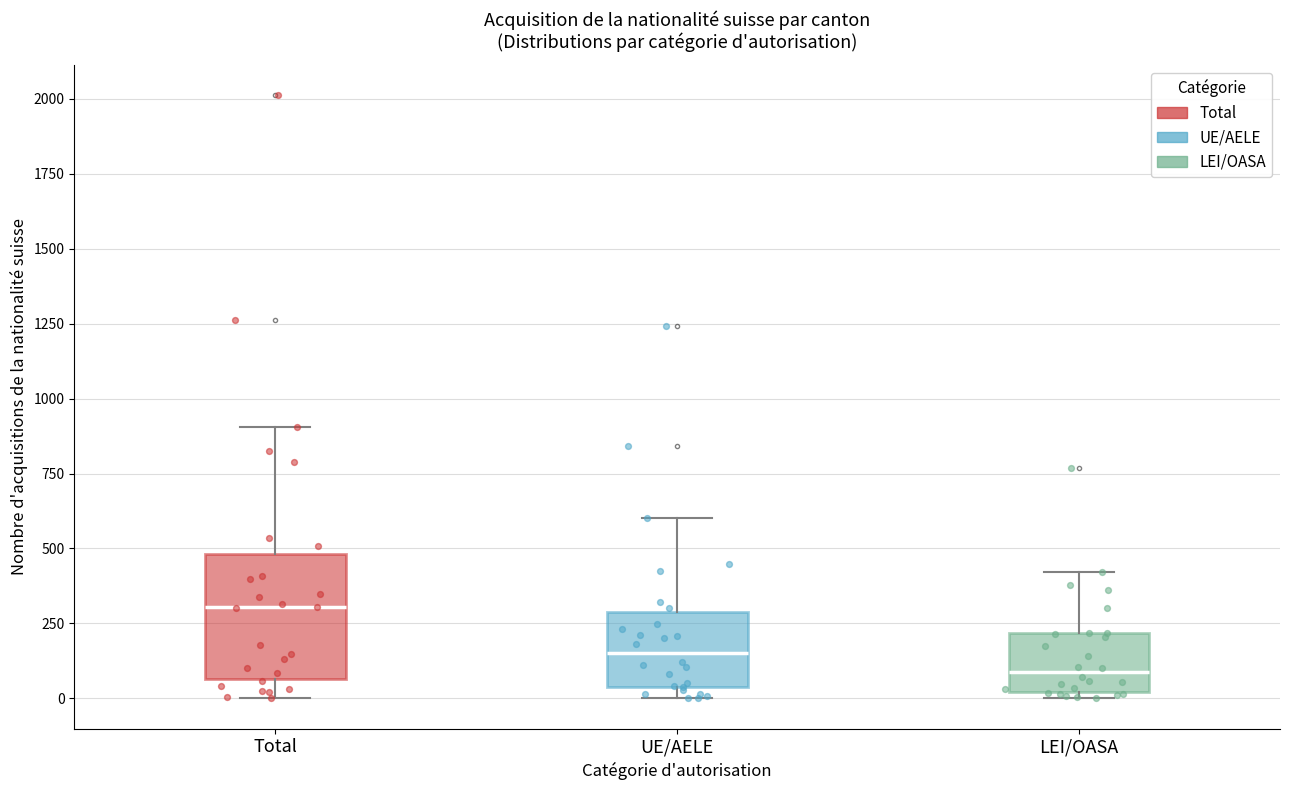

Which box's median line is the lowest?

LEI/OASA